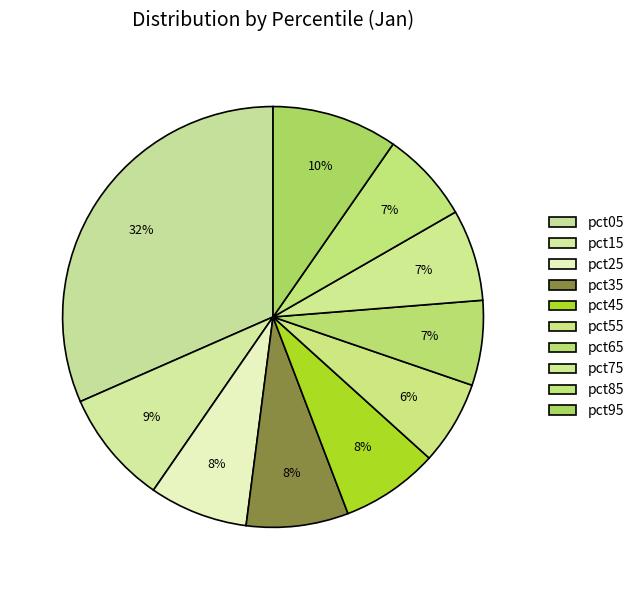

Does pct25 represent more than half of the total?

No